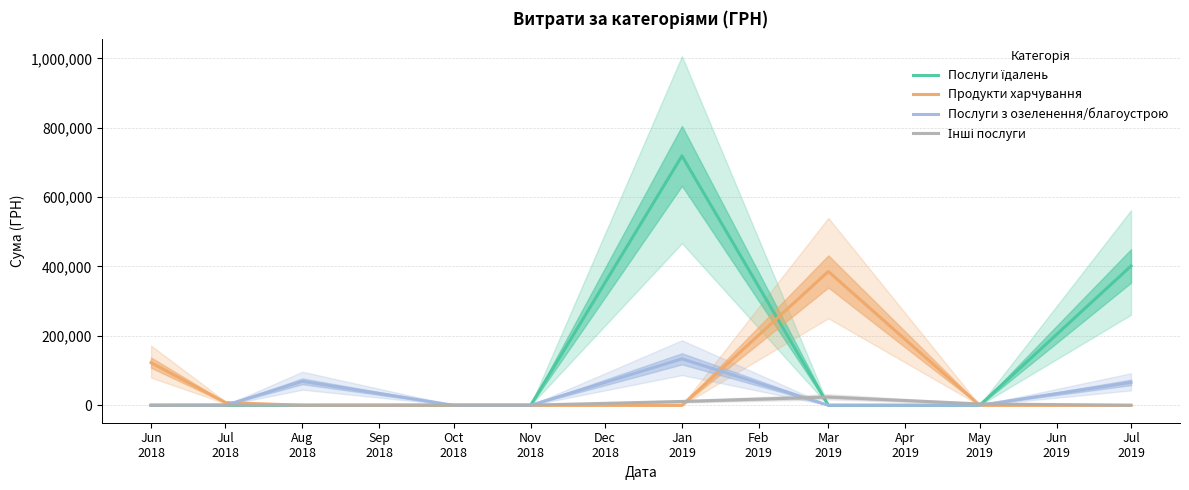

Which series has the widest spread of values?

Послуги їдалень